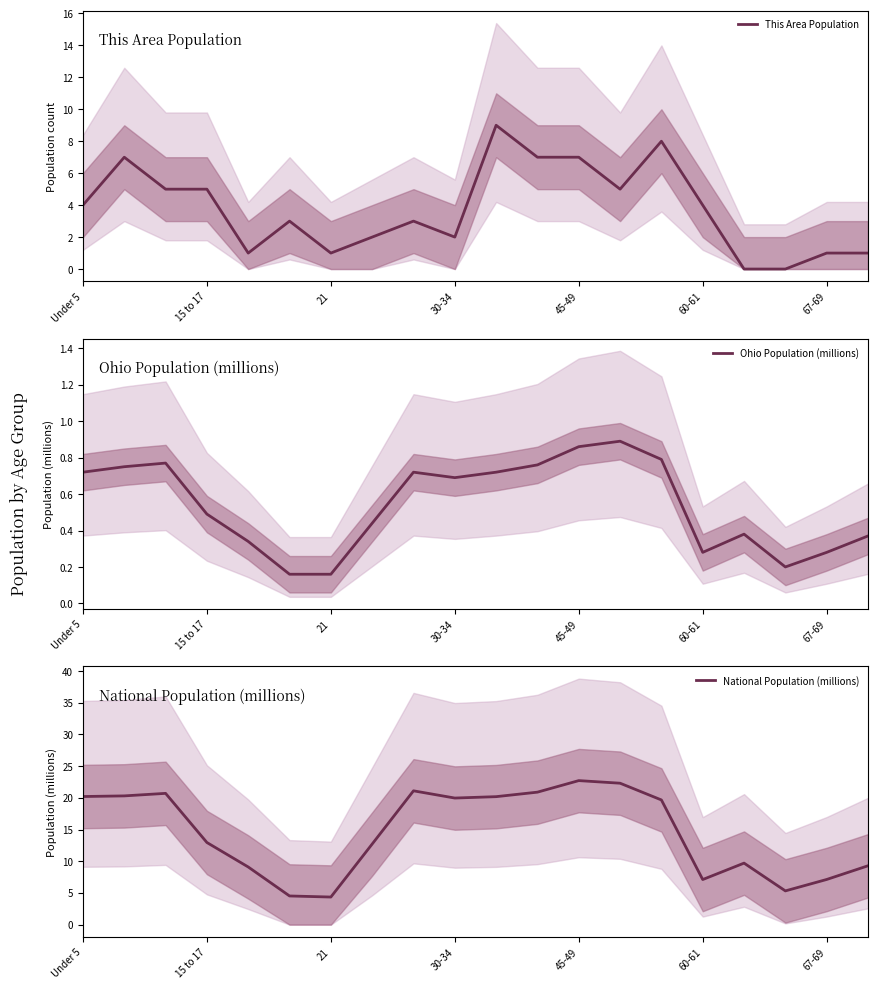

Is it true that National Population (millions) equals 4.3 at 10?

False